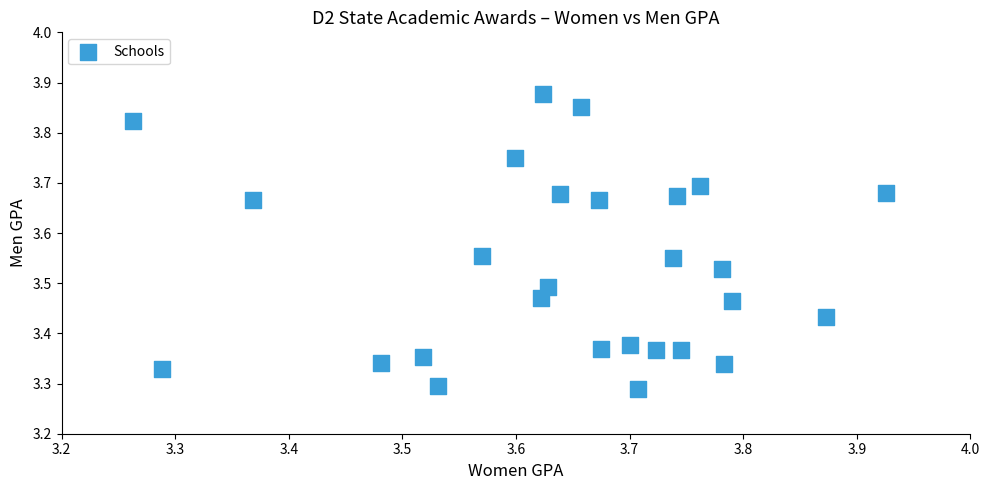

What is the range of X values (max minus min)?

0.7